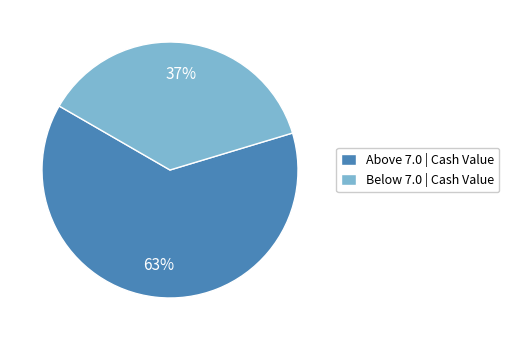

Combined, do Above 7.0 | Cash Value and Below 7.0 | Cash Value account for over 50%?

Yes